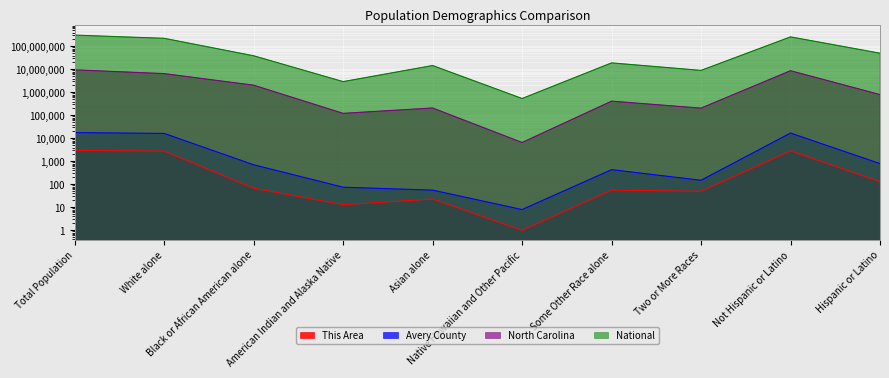

Is it true that Avery County equals 709 at Black or African American alone?

True